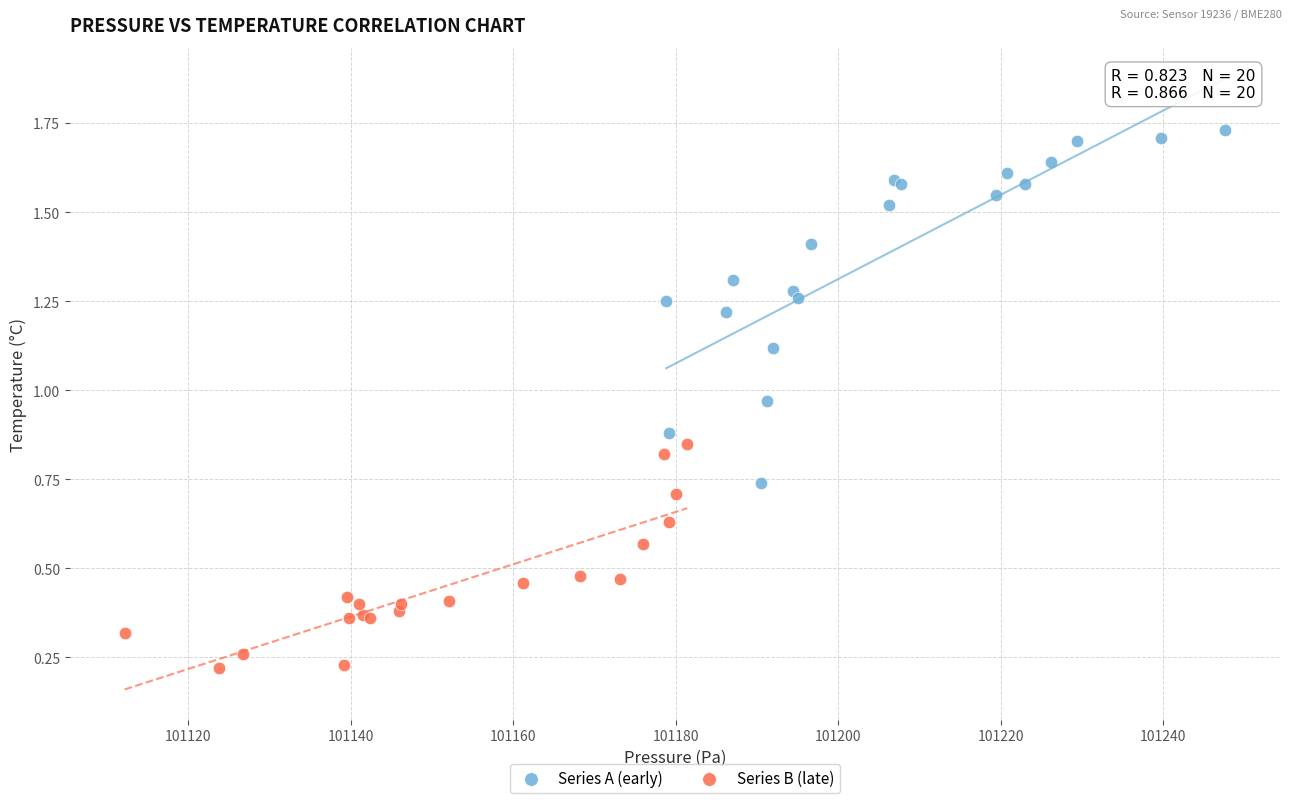

Which series contains the highest Y value?

Series A (early)